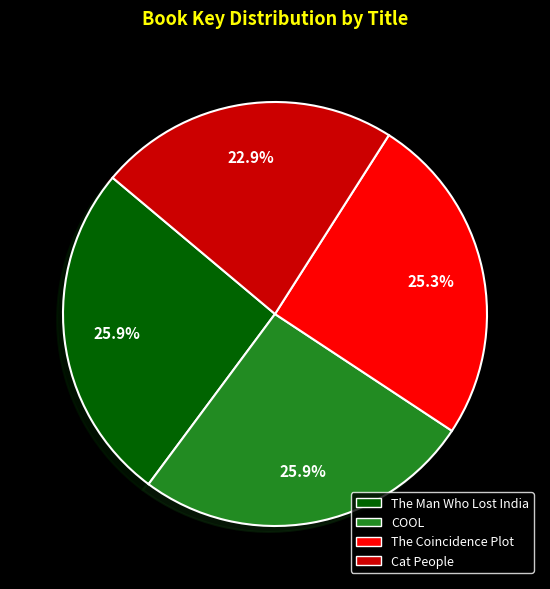

To the nearest percent, what is the difference between the The Coincidence Plot and The Man Who Lost India slice percentages?

1%